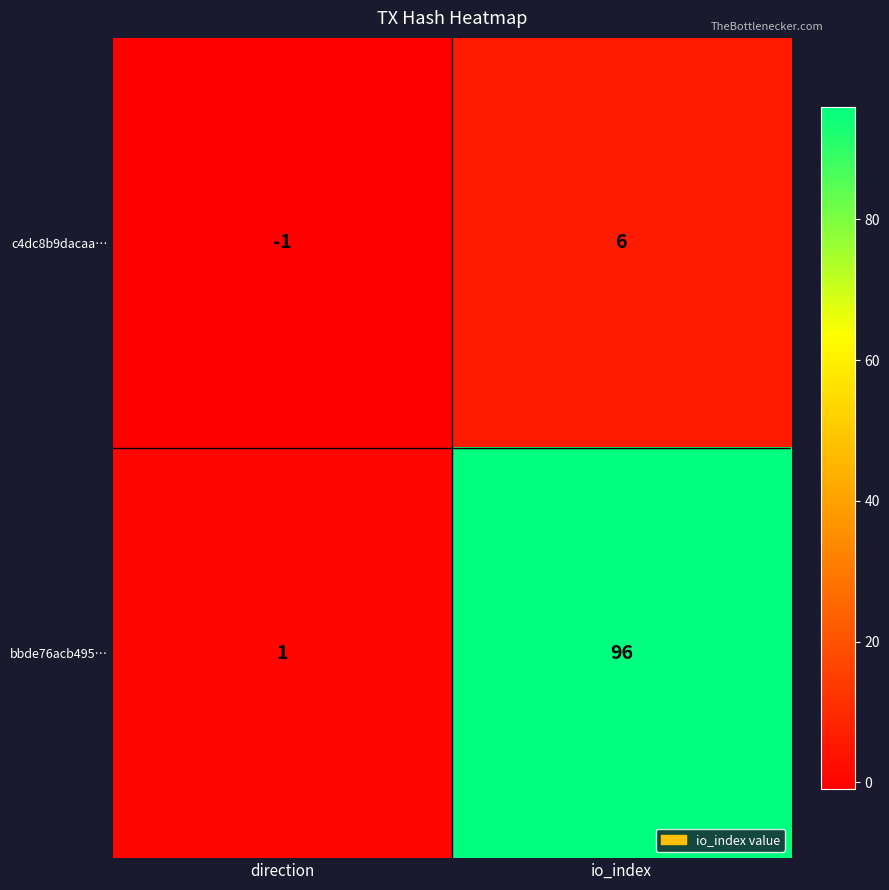

At which category is the sum across all series the highest?

io_index